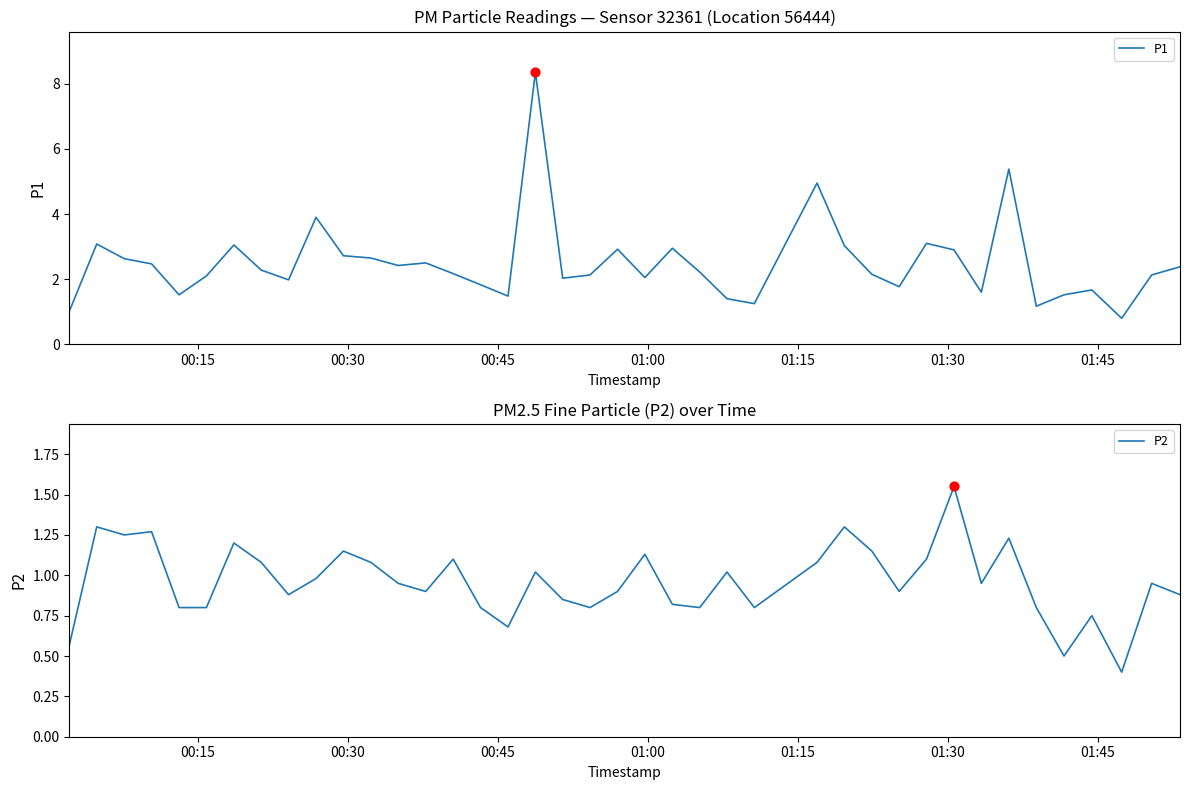

Is the value of P1 at 36 greater than the value of P2 at 16?

Yes